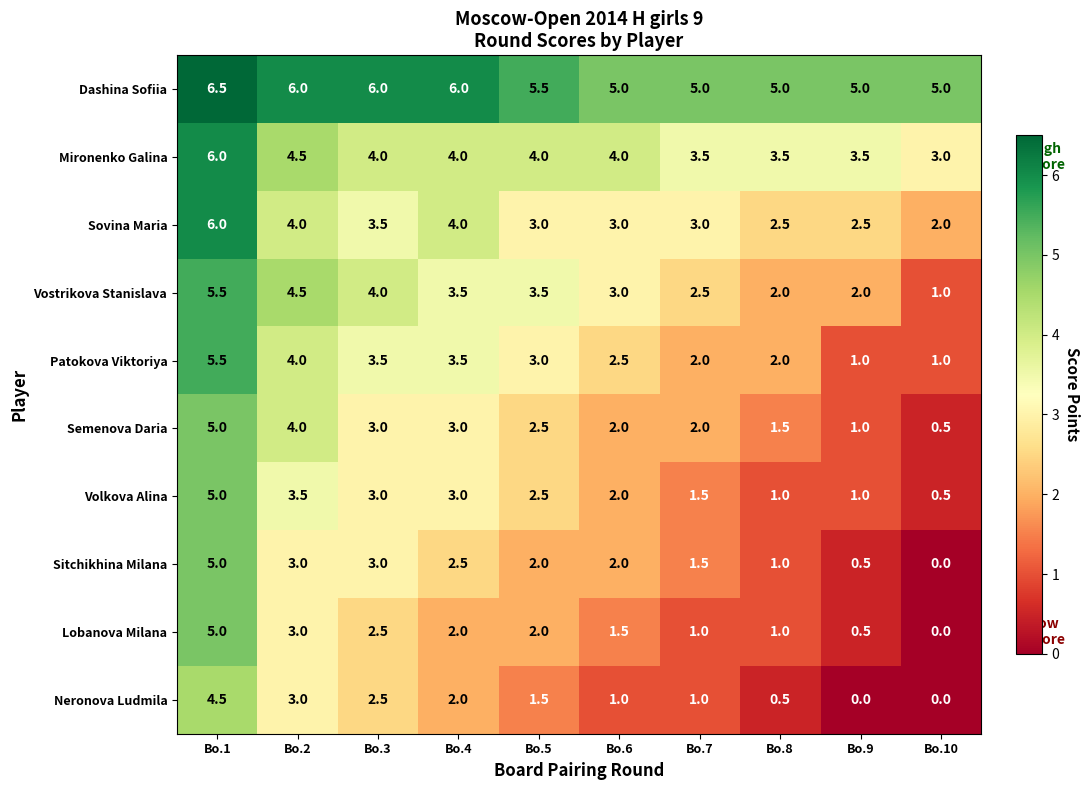

What is the difference between the Sovina Maria values at Bo.1 and Bo.8?

3.5